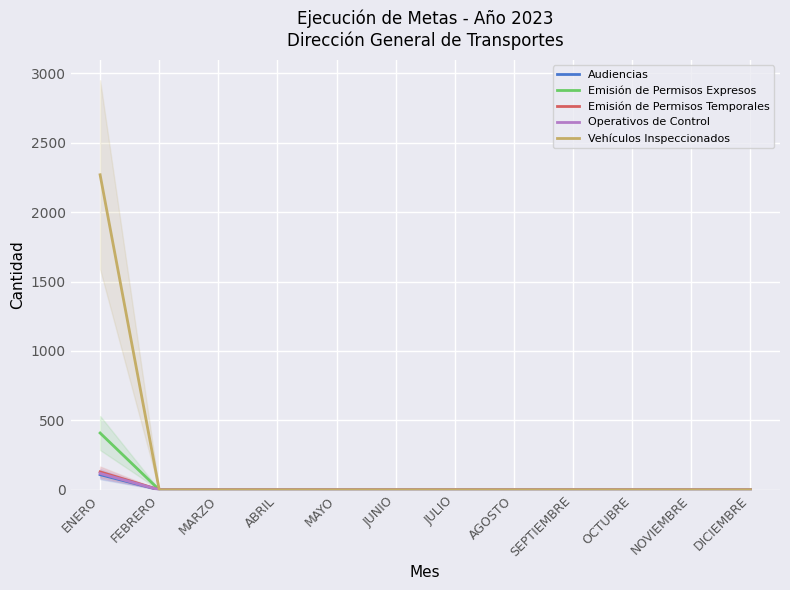

What are all the series names shown in the legend?

Audiencias, Emisión de Permisos Expresos, Emisión de Permisos Temporales, Operativos de Control, Vehículos Inspeccionados